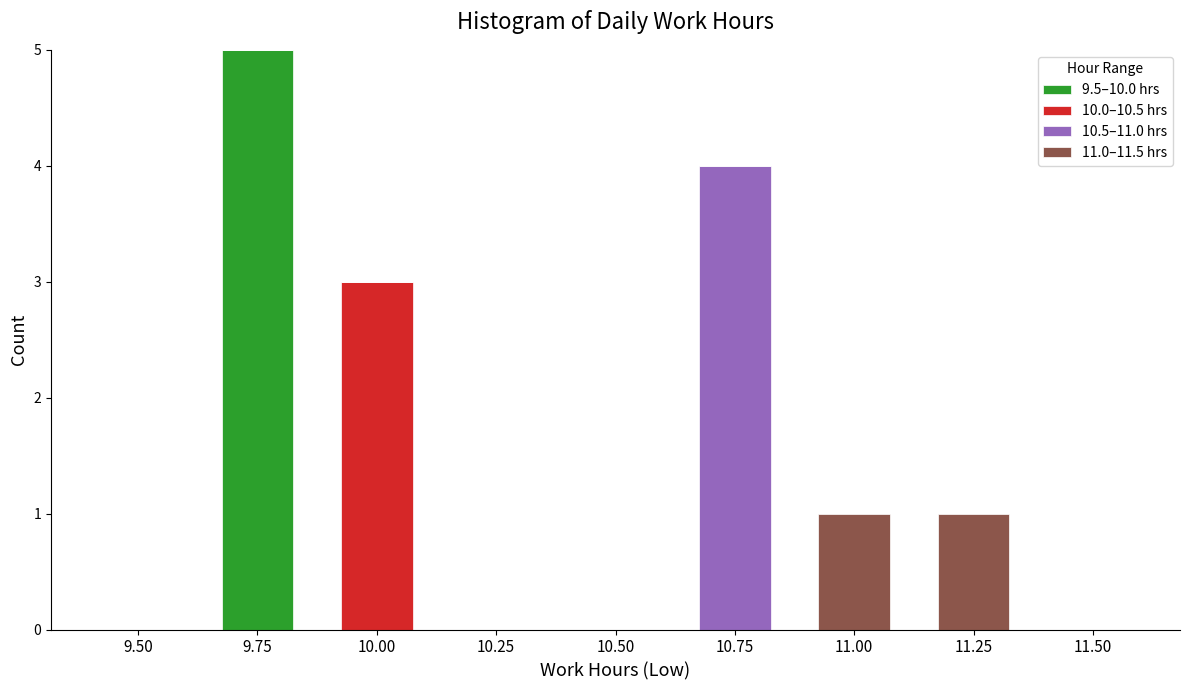

At which category is the sum across all series the highest?

9.75